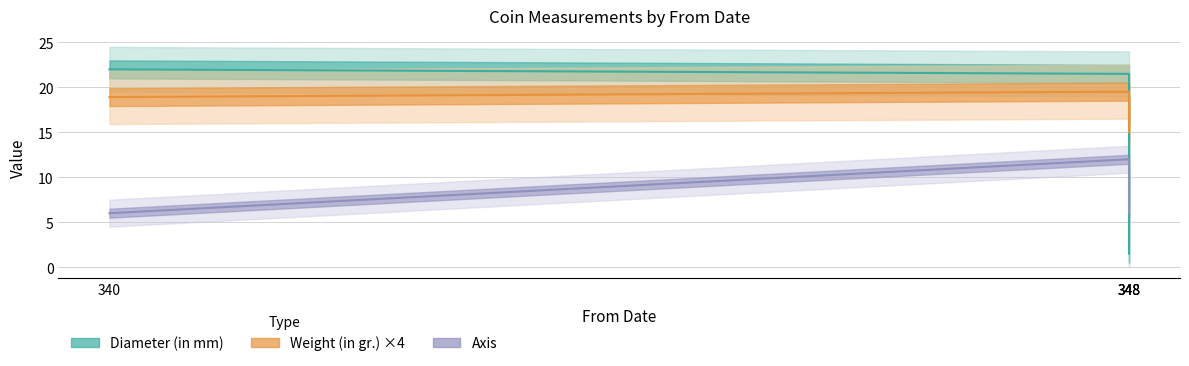

What is the difference between the highest and lowest values at 348?

9.5